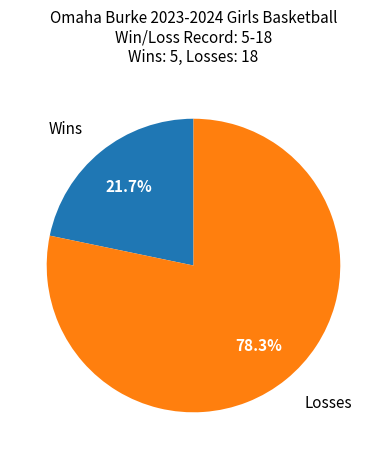

How many segments does this pie chart have?

2